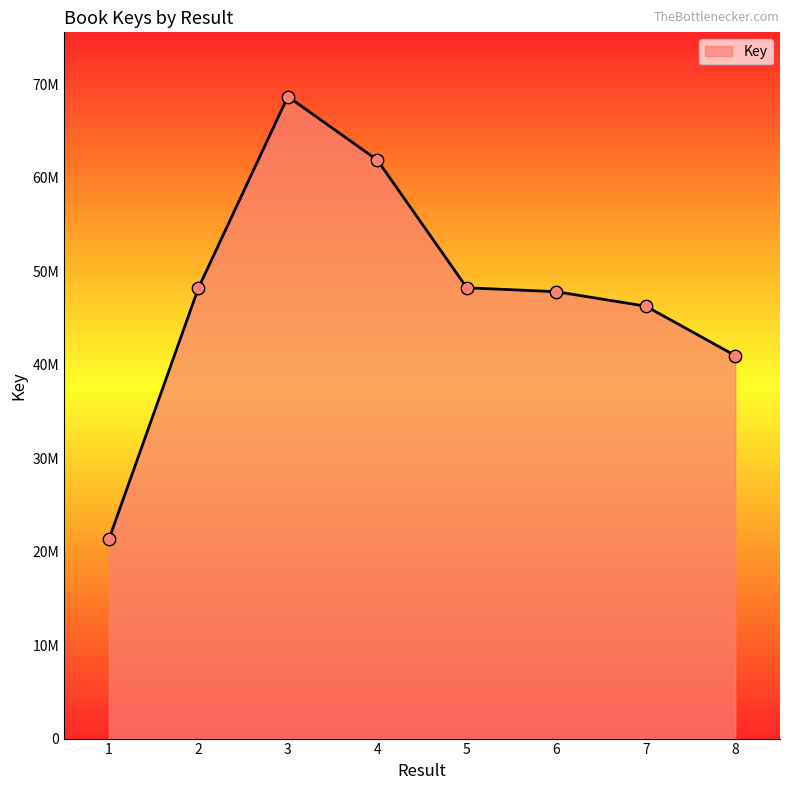

Approximately how many times larger is the value at 8 compared to 7?

0.9